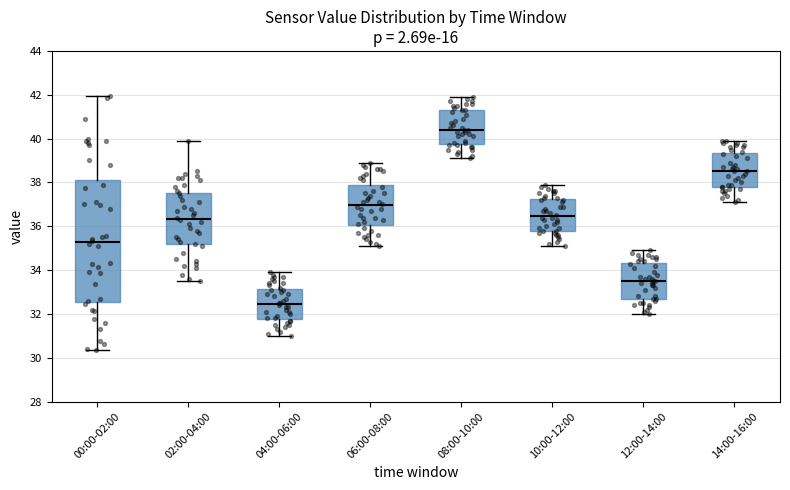

Which box's median line is the lowest?

04:00-06:00